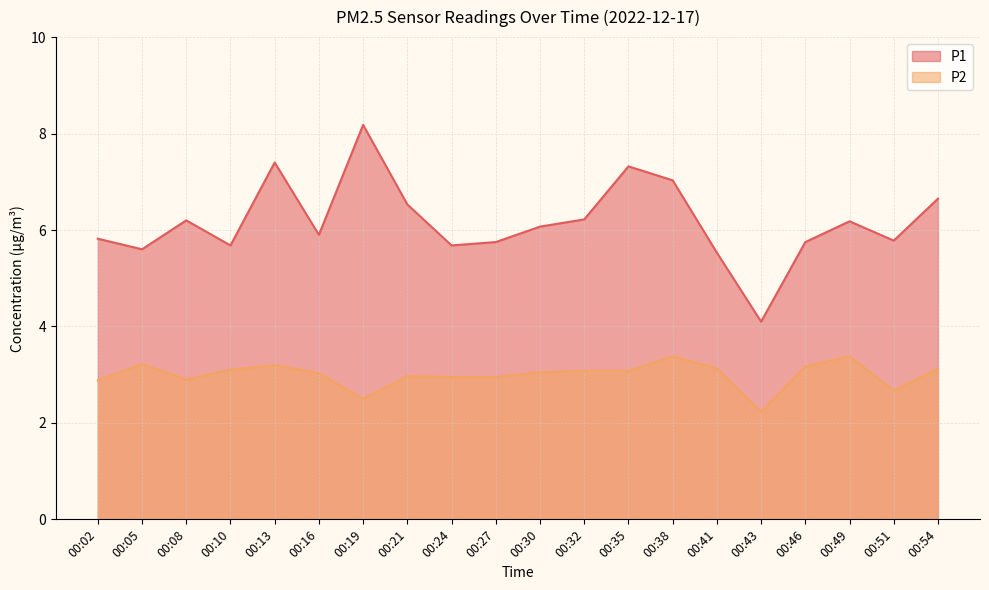

Is it true that P2 equals 5.2 at 00:46?

False